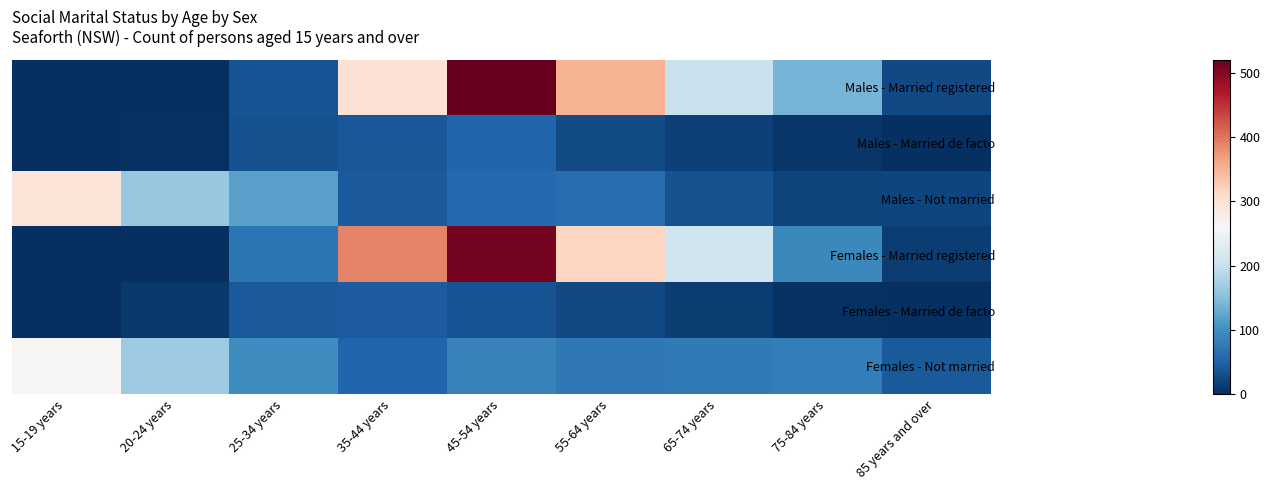

Reading left to right, list all the values displayed in this chart.

Males - Married registered: 15-19 years=0	20-24 years=0	25-34 years=35	35-44 years=299	45-54 years=521	55-64 years=351	65-74 years=202	75-84 years=139	85 years and over=26
Males - Married de facto: 15-19 years=0	20-24 years=3	25-34 years=33	35-44 years=40	45-54 years=54	55-64 years=28	65-74 years=17	75-84 years=7	85 years and over=0
Males - Not married: 15-19 years=295	20-24 years=161	25-34 years=120	35-44 years=42	45-54 years=57	55-64 years=62	65-74 years=33	75-84 years=20	85 years and over=21
Females - Married registered: 15-19 years=0	20-24 years=0	25-34 years=70	35-44 years=389	45-54 years=510	55-64 years=317	65-74 years=208	75-84 years=93	85 years and over=13
Females - Married de facto: 15-19 years=0	20-24 years=9	25-34 years=42	35-44 years=44	45-54 years=36	55-64 years=25	65-74 years=14	75-84 years=4	85 years and over=0
Females - Not married: 15-19 years=264	20-24 years=165	25-34 years=99	35-44 years=53	45-54 years=86	55-64 years=75	65-74 years=77	75-84 years=81	85 years and over=41